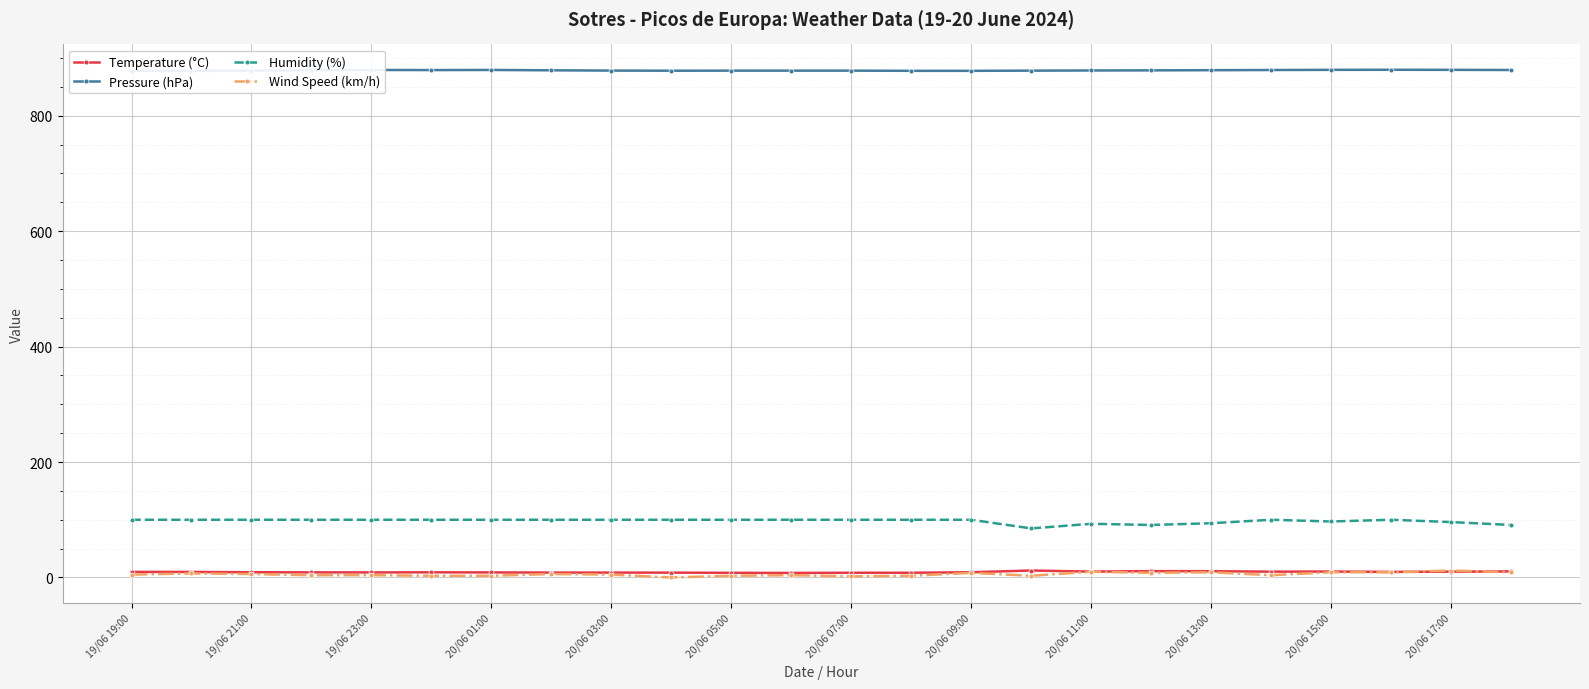

Is it true that Wind Speed (km/h) equals 8.0 at 20/06 09:00?

True